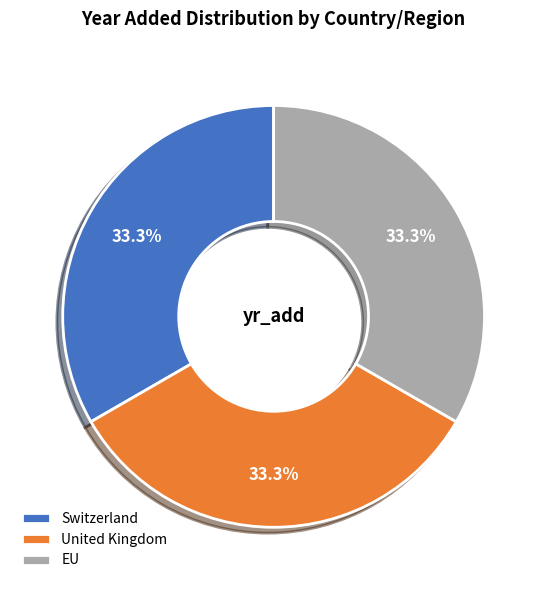

Count the number of slices in the pie.

3